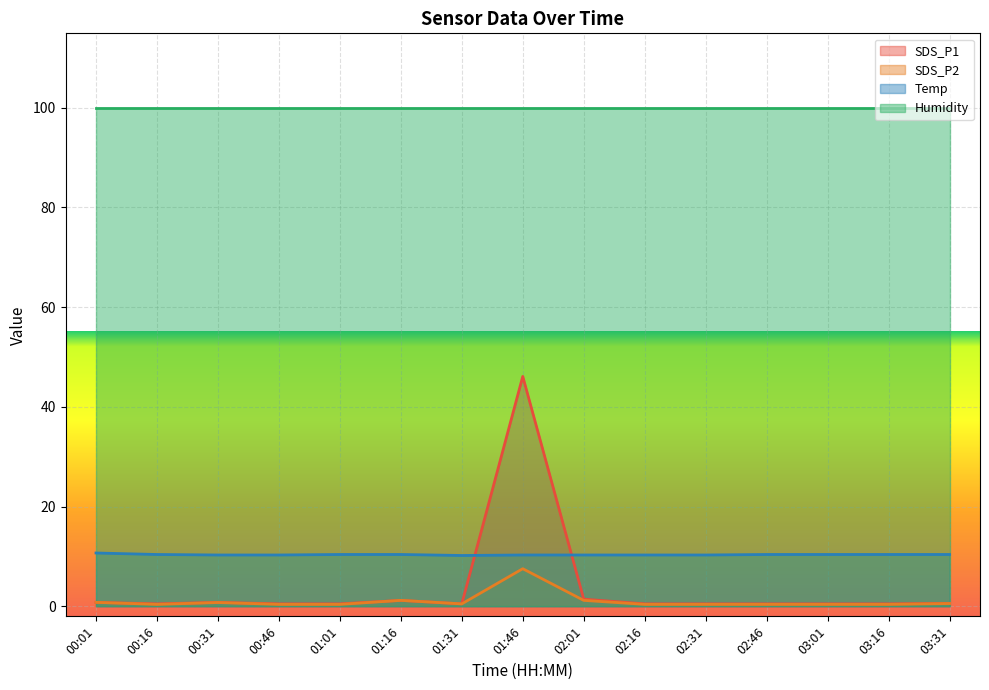

Count the number of categories in the chart.

15